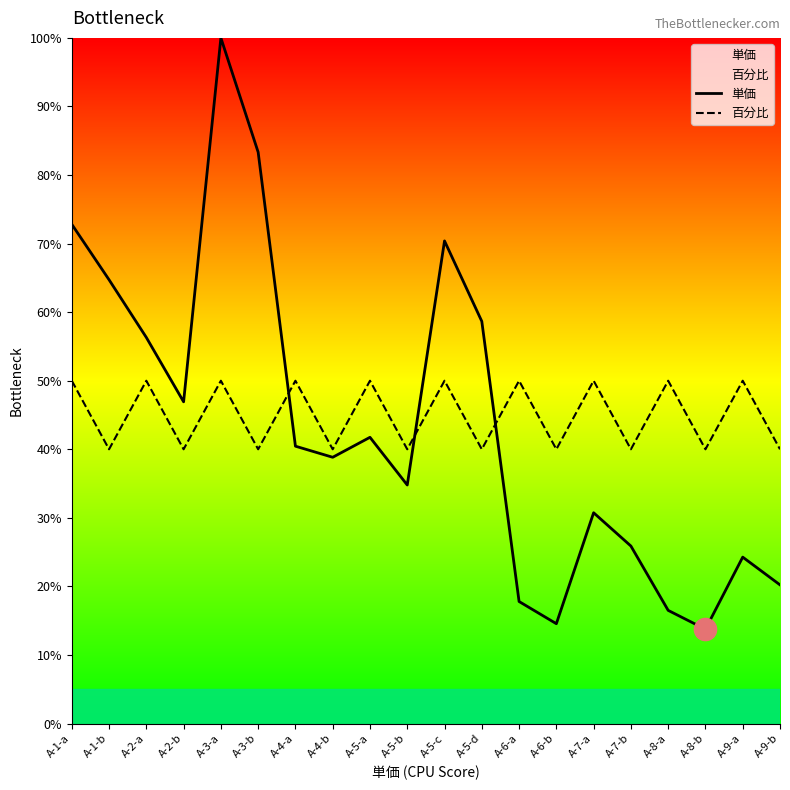

The 単価 series shows 30.5 at A-2-a. True or false?

False